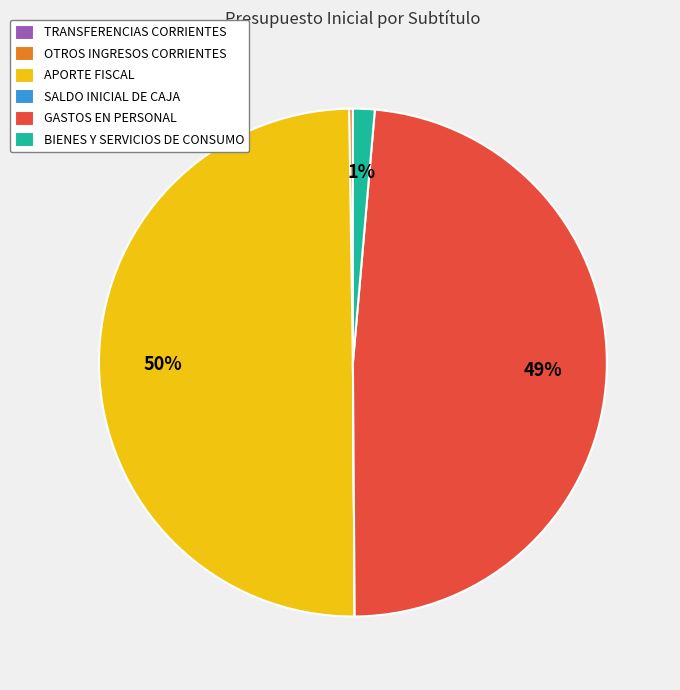

What percentage is the BIENES Y SERVICIOS DE CONSUMO slice, to the nearest percent?

1%